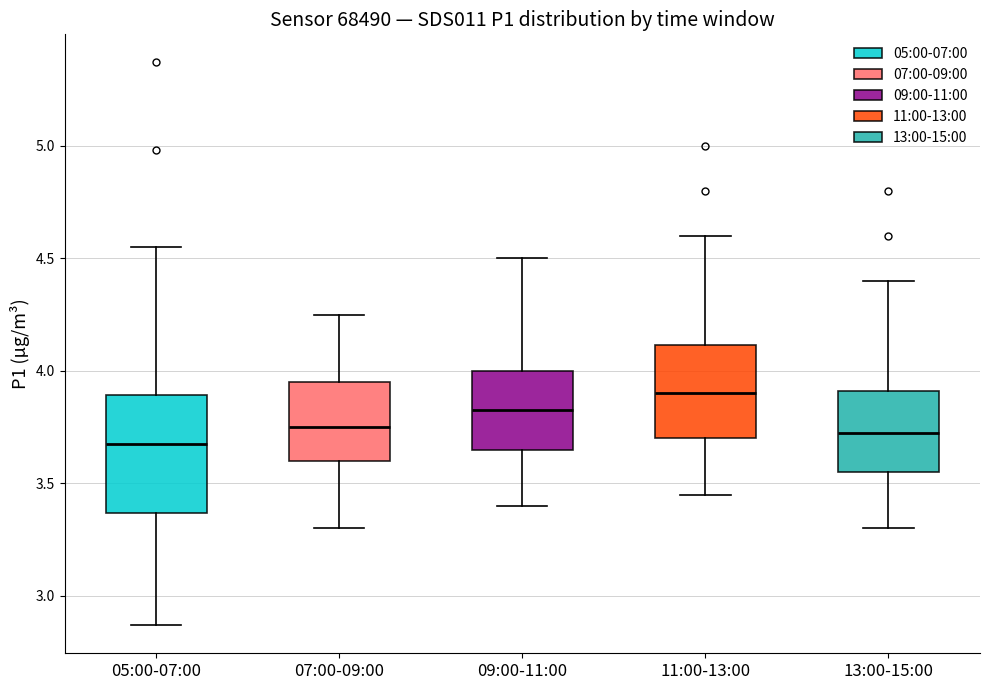

Reading left to right, transcribe this box plot: for each box, give where its median line is, the range the box spans, and where its two whiskers end, as read against the y-axis. The values are not printed on the chart, so give them approximately, as read against the axis.

05:00-07:00: median 3.70, box 3.35 to 3.90, whiskers 2.85 to 4.55
07:00-09:00: median 3.75, box 3.60 to 3.95, whiskers 3.30 to 4.25
09:00-11:00: median 3.85, box 3.65 to 4.00, whiskers 3.40 to 4.50
11:00-13:00: median 3.90, box 3.70 to 4.10, whiskers 3.45 to 4.60
13:00-15:00: median 3.75, box 3.55 to 3.90, whiskers 3.30 to 4.40